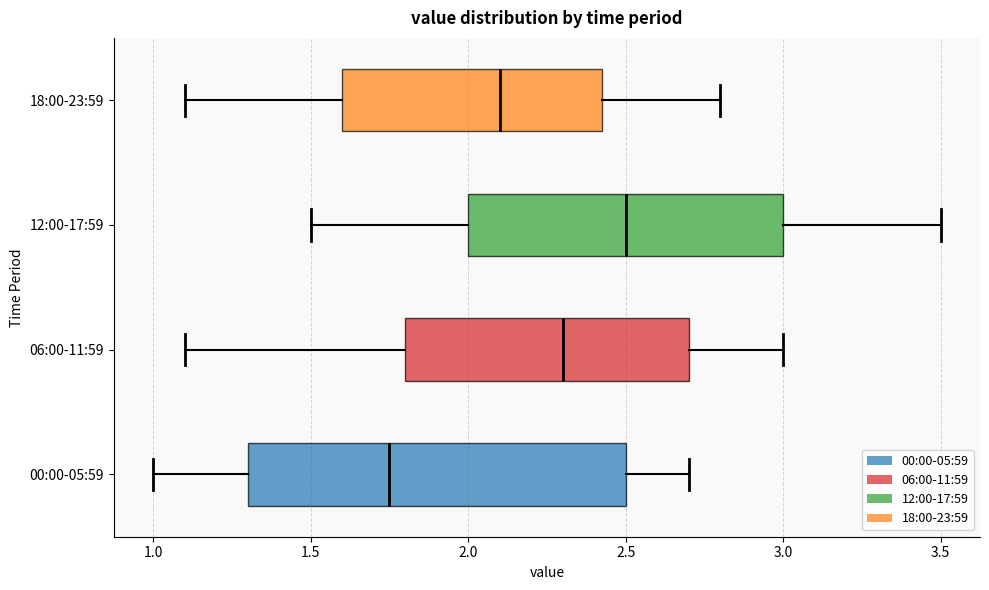

Which box's median line is the furthest to the right?

12:00-17:59